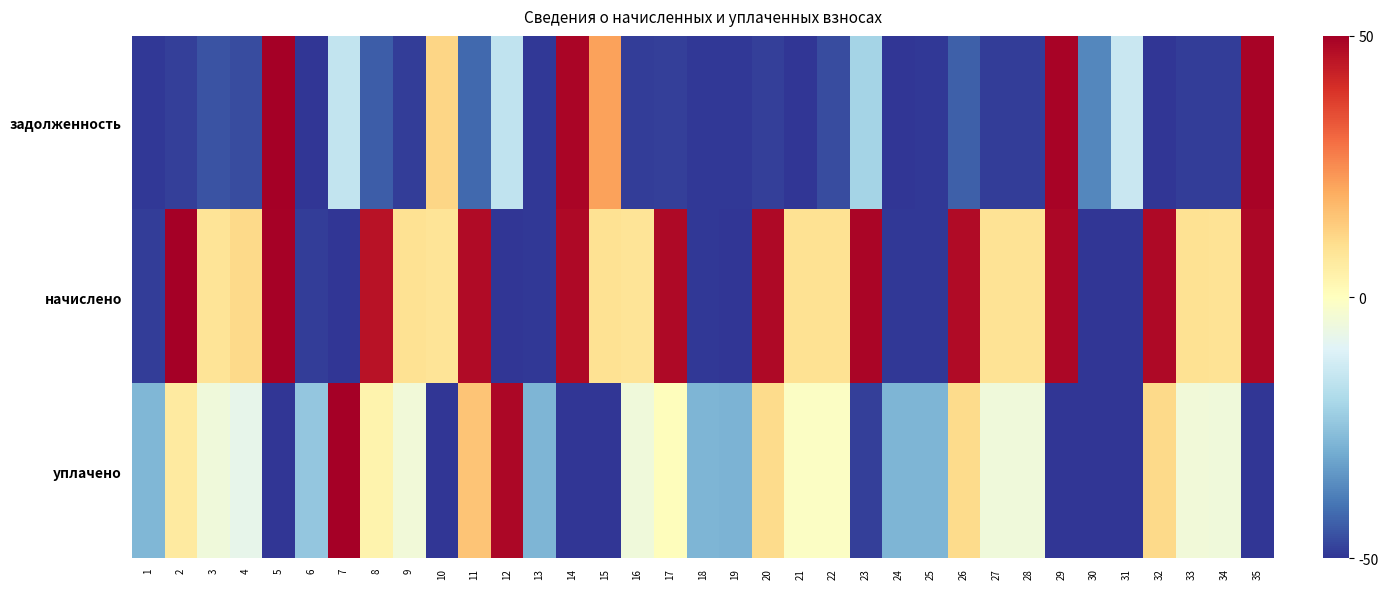

Reading right to left, transcribe all the data shown in this chart.

задолженность: 35=49.2	34=-48.8	33=-48.8	32=-50.0	31=-14.4	30=-36.4	29=49.1	28=-48.8	27=-48.8	26=-43.3	25=-49.4	24=-50.0	23=-21.1	22=-46.3	21=-50.0	20=-48.3	19=-49.4	18=-49.4	17=-48.3	16=-48.8	15=21.7	14=48.8	13=-49.4	12=-16.0	11=-41.7	10=11.9	9=-48.8	8=-43.7	7=-15.6	6=-50.0	5=50.0	4=-46.2	3=-45.1	2=-48.3	1=-49.4
начислено: 35=48.4	34=8.6	33=9.0	32=47.8	31=-49.8	30=-50.0	29=48.2	28=8.6	27=8.6	26=47.6	25=-49.6	24=-49.6	23=48.6	22=9.0	21=9.0	20=48.0	19=-50.0	18=-49.4	17=48.0	16=8.4	15=9.2	14=47.8	13=-49.4	12=-50.0	11=47.6	10=8.4	9=9.2	8=45.7	7=-50.0	6=-48.8	5=49.6	4=11.1	3=8.2	2=50.0	1=-48.8
уплачено: 35=-50.0	34=-4.8	33=-4.7	32=11.3	31=-50.0	30=-50.0	29=-50.0	28=-4.8	27=-4.8	26=10.7	25=-28.0	24=-28.0	23=-48.2	22=-0.9	21=-0.9	20=10.8	19=-28.2	18=-27.9	17=0.6	16=-4.9	15=-50.0	14=-50.0	13=-27.9	12=48.2	11=15.4	10=-50.0	9=-4.6	8=3.8	7=50.0	6=-24.0	5=-50.0	4=-7.7	3=-5.0	2=6.5	1=-27.7